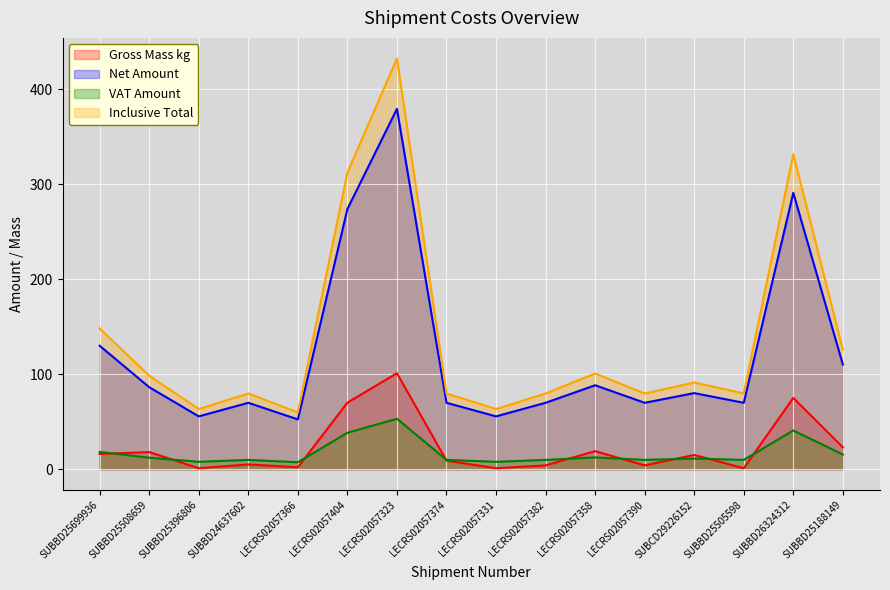

In Net Amount, how many points are lower than both neighbors (excluding endpoints)?

5